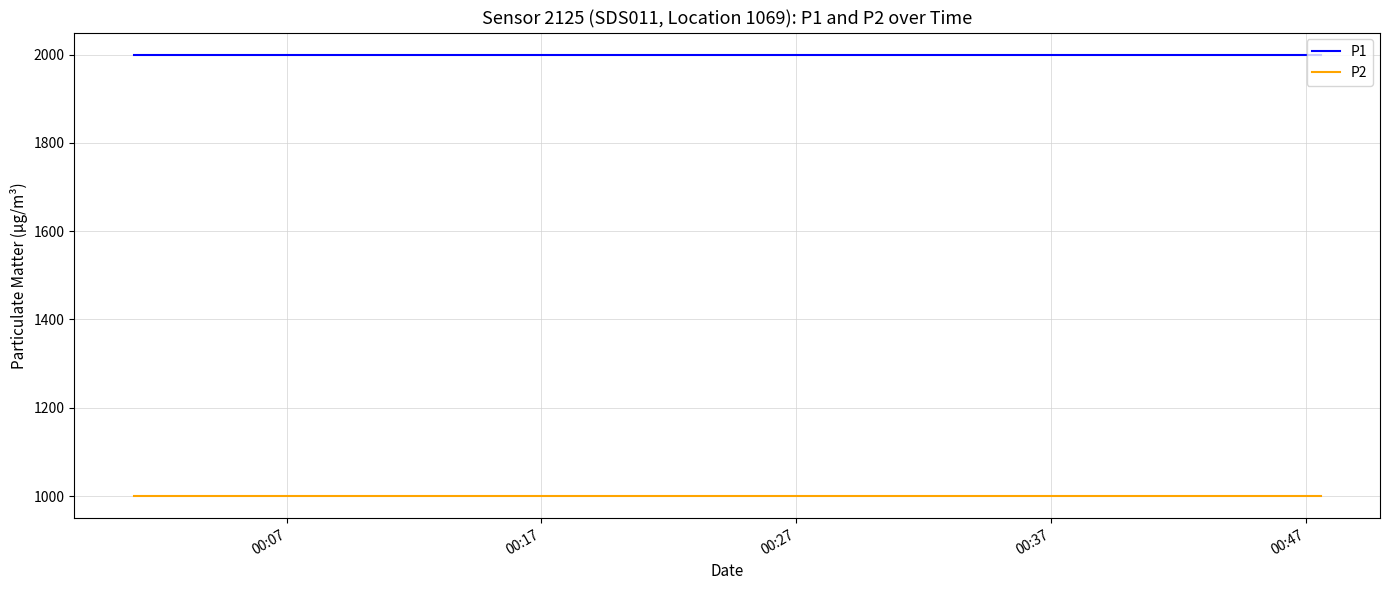

Rank the series by their maximum value, from highest to lowest.

P1, P2